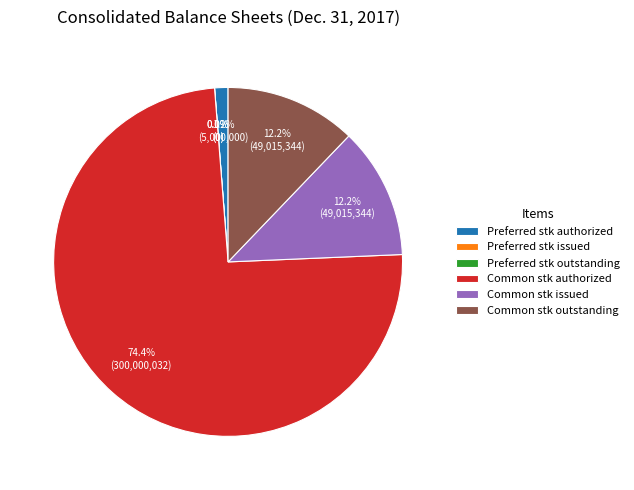

How many segments does this pie chart have?

6